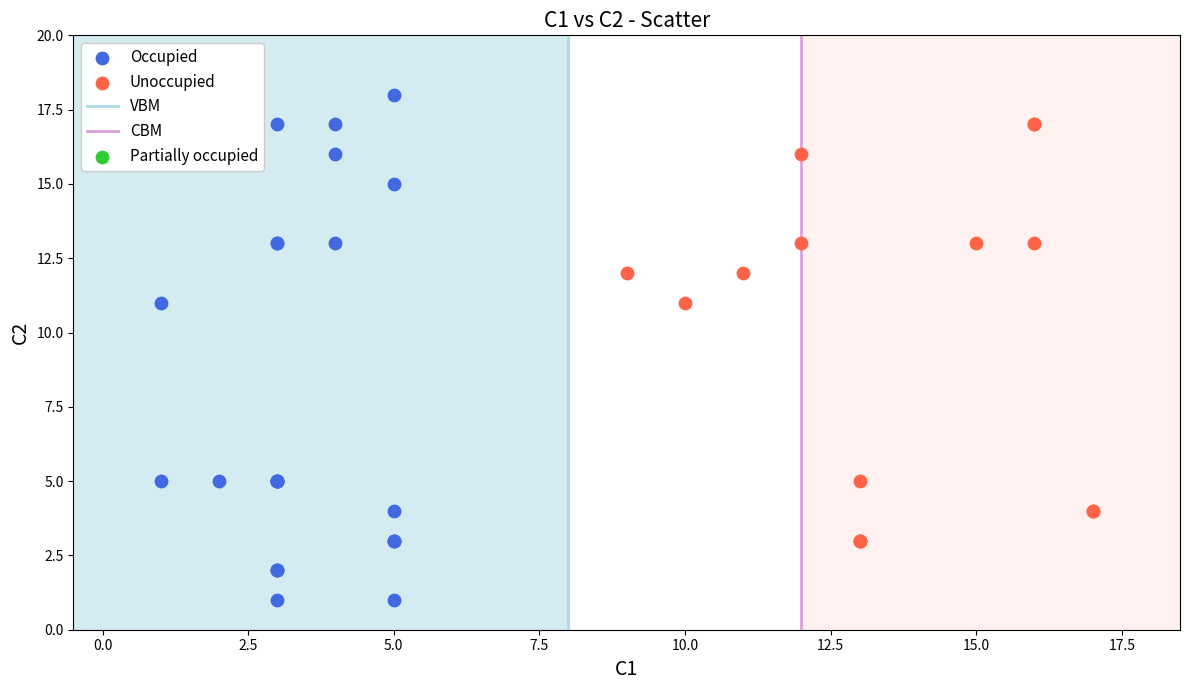

Which series contains the lowest Y value?

Occupied